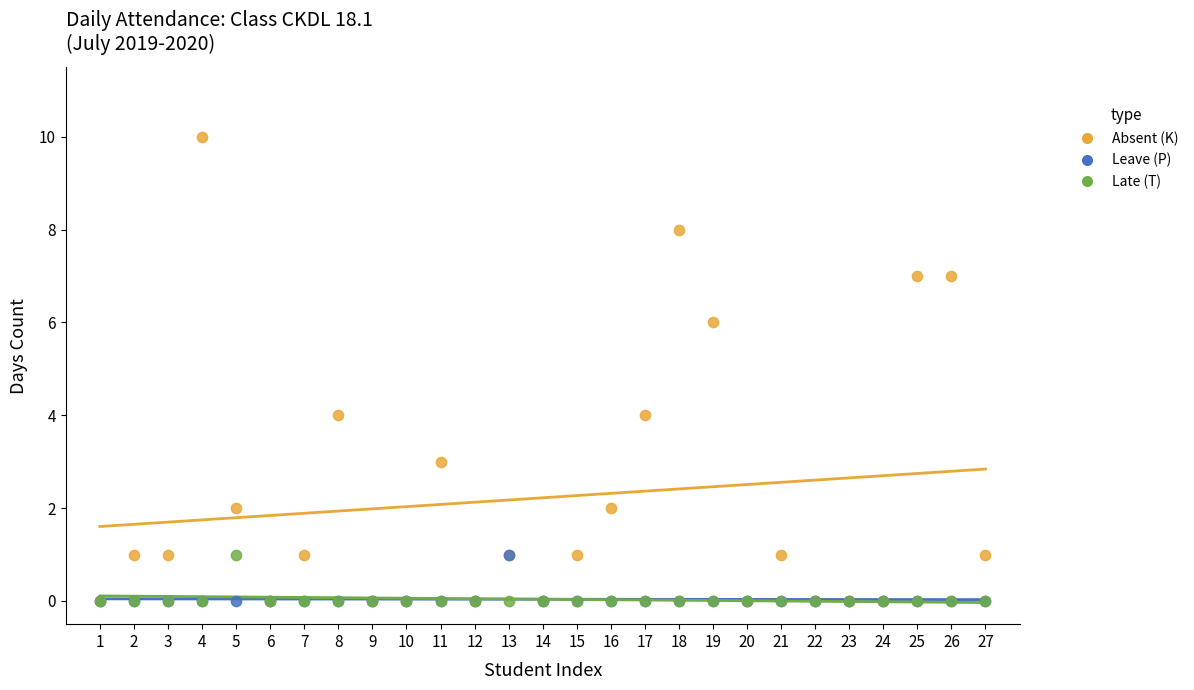

What are all the series names shown in the legend?

Absent (K), Leave (P), Late (T)